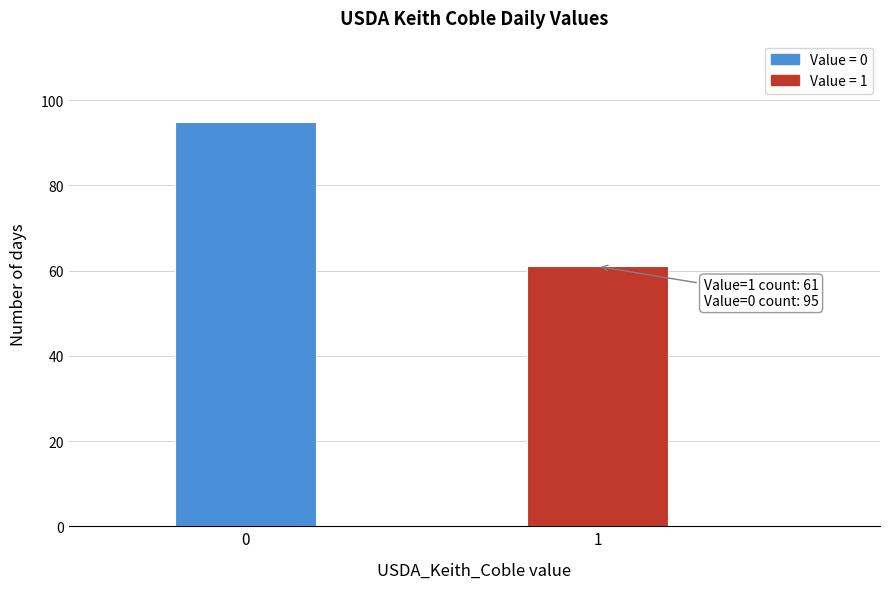

Reading left to right, list all the values displayed in this chart.

0=95	1=61